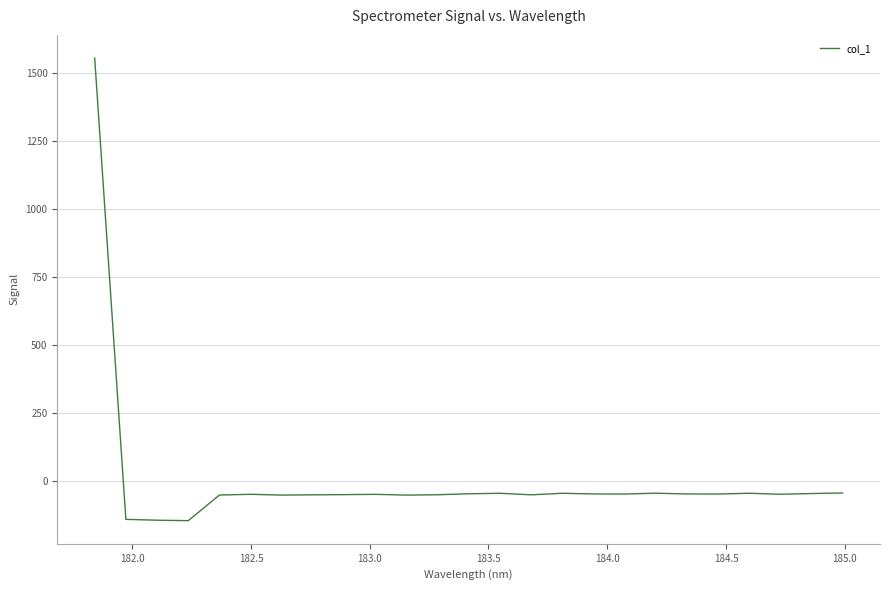

What is the difference between the maximum and minimum values?

1700.7